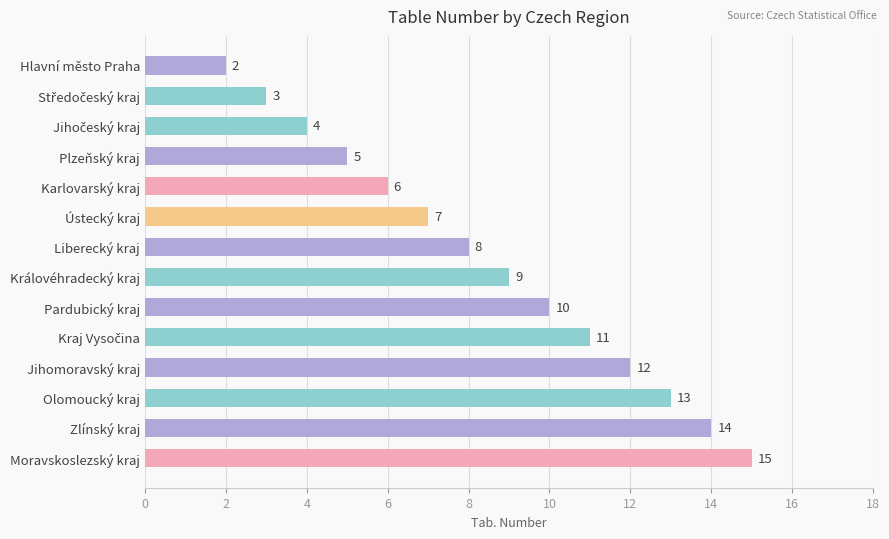

What is the label of the 3rd bar from the bottom?

Olomoucký kraj